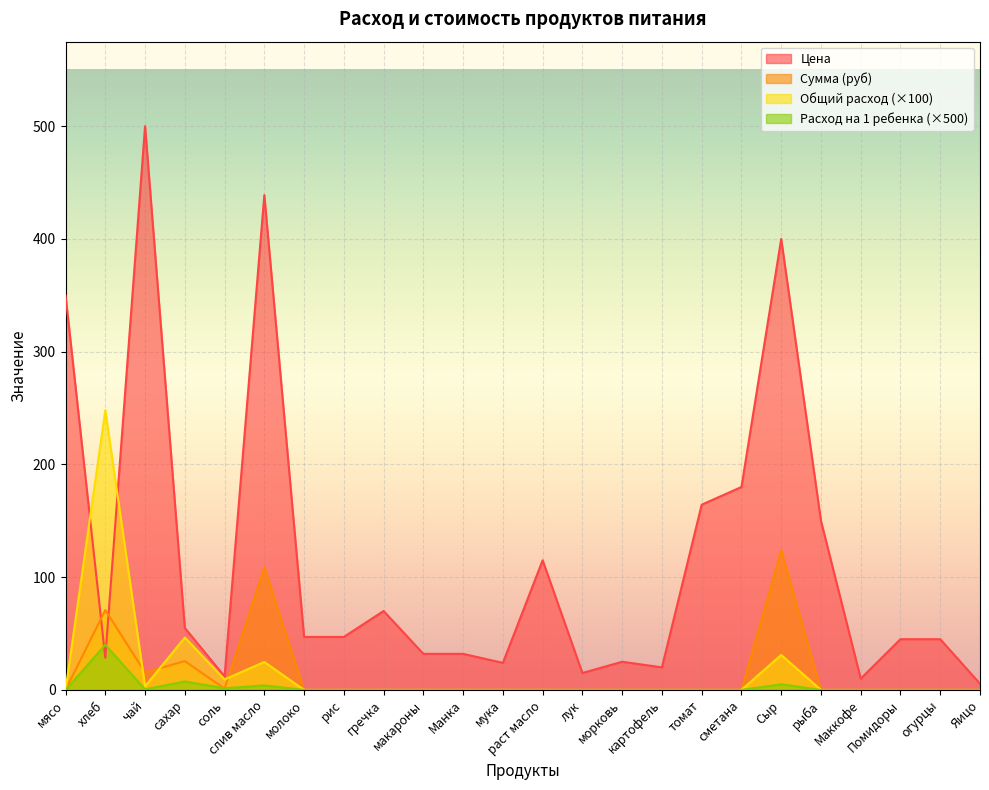

What is the difference between the highest and lowest values at мука?

24.0